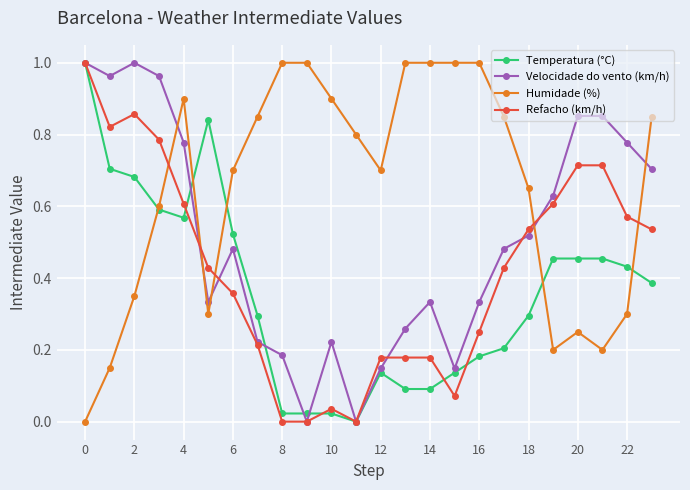

How many values in Temperatura (°C) are above zero?

23